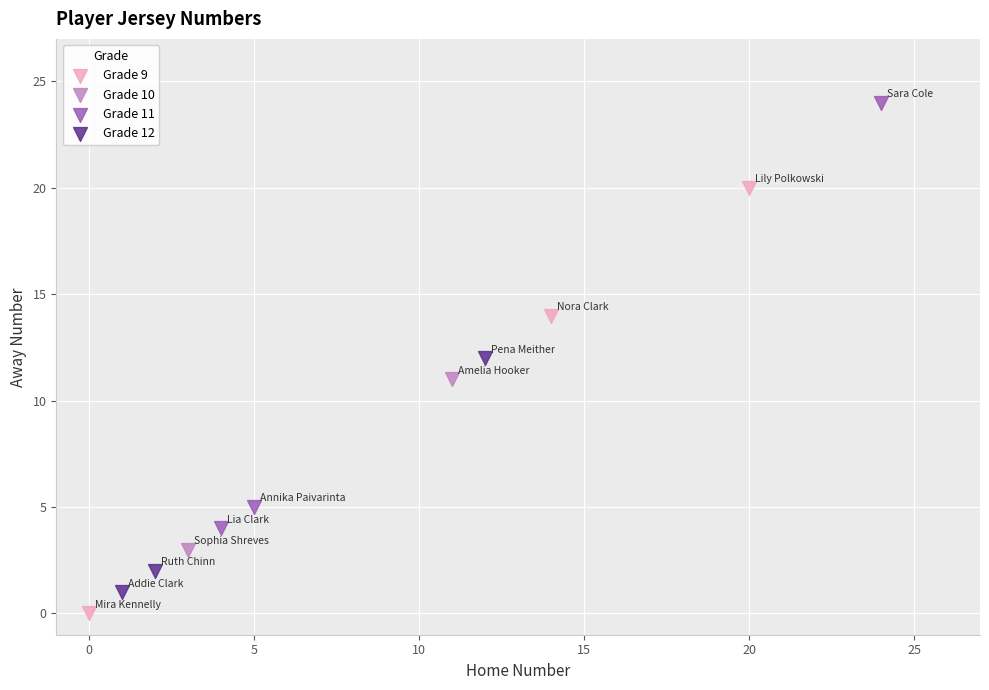

What are all the series names shown in the legend?

Grade 9, Grade 10, Grade 11, Grade 12